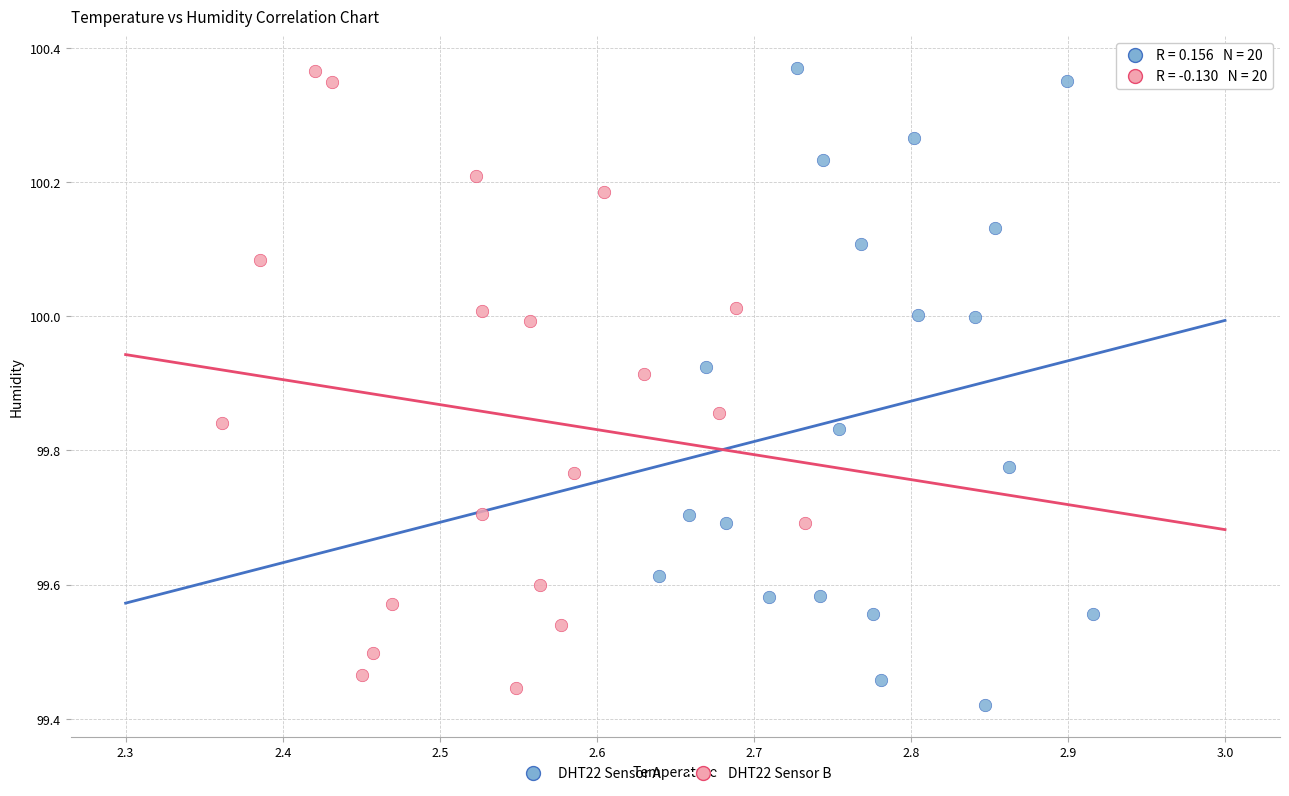

What are all the series names shown in the legend?

DHT22 Sensor A, DHT22 Sensor B